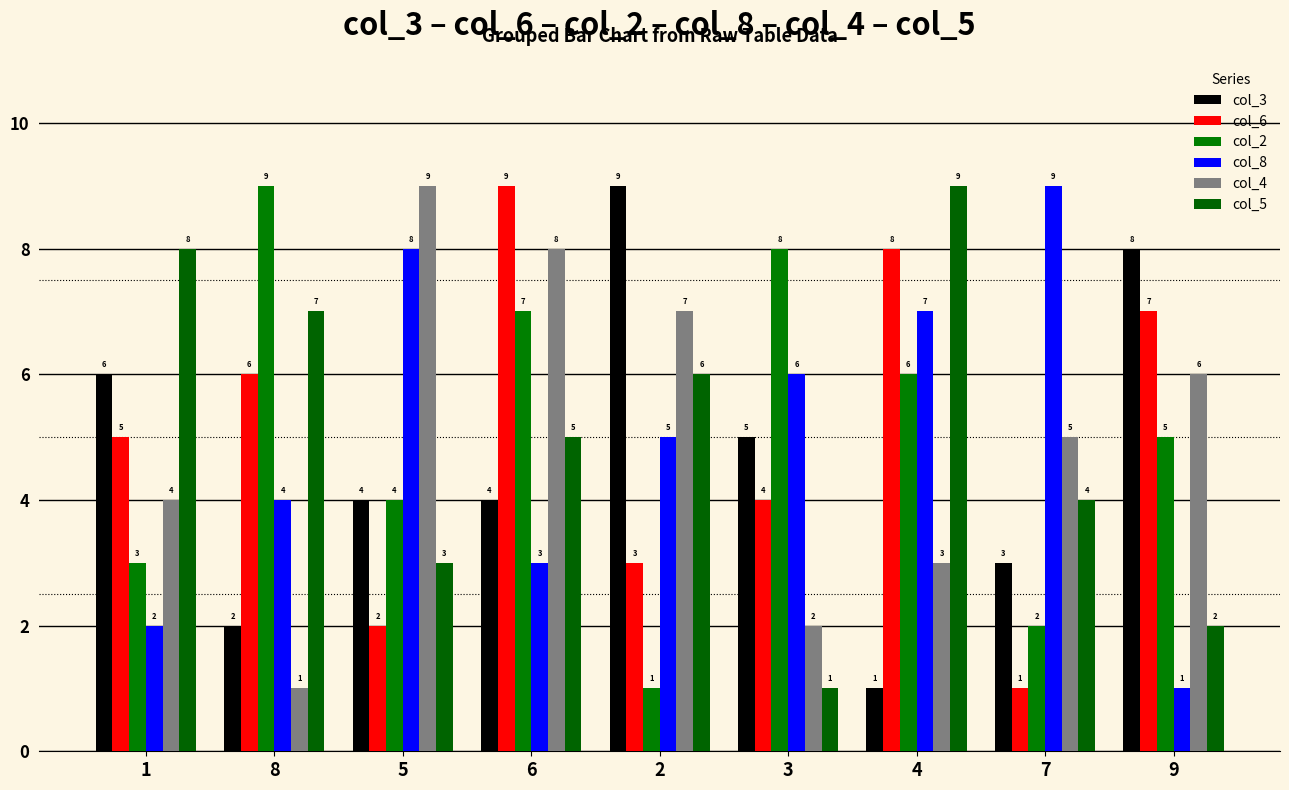

Count the col_6 values in the range 3 to 7.

5